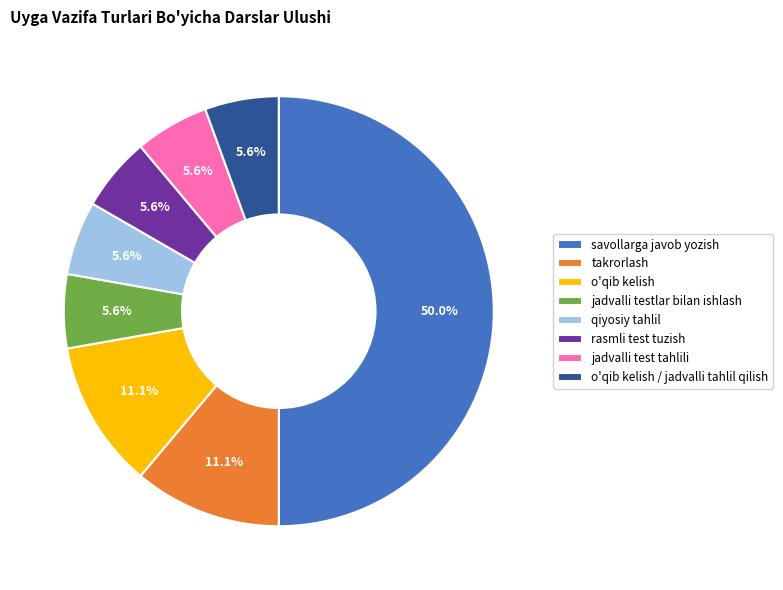

True or false: takrorlash accounts for 11% of the total.

True